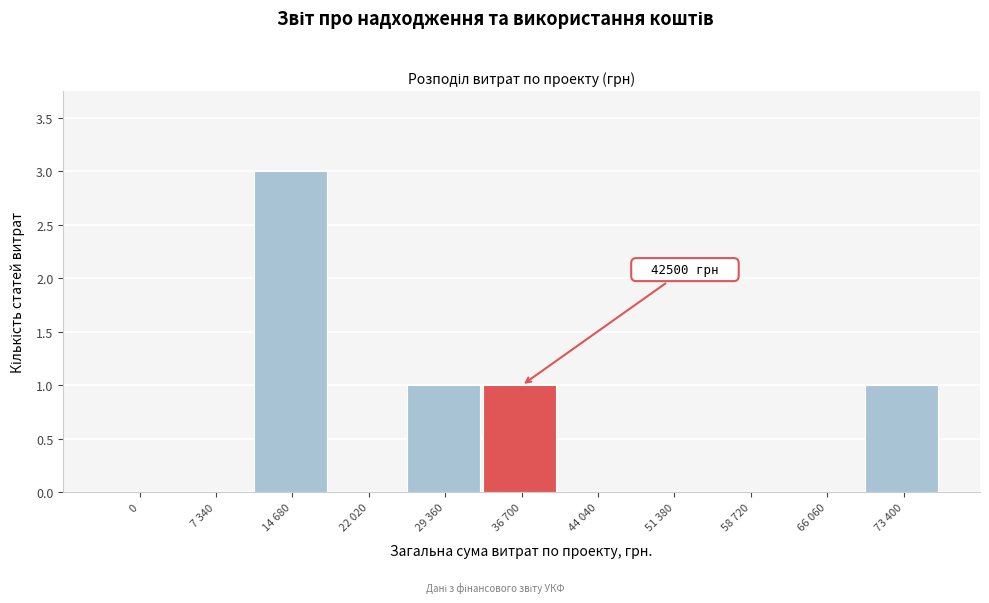

Reading left to right, list all the values displayed in this chart.

0=0	7 340=0	14 680=3	22 020=0	29 360=1	36 700=1	44 040=0	51 380=0	58 720=0	66 060=0	73 400=1